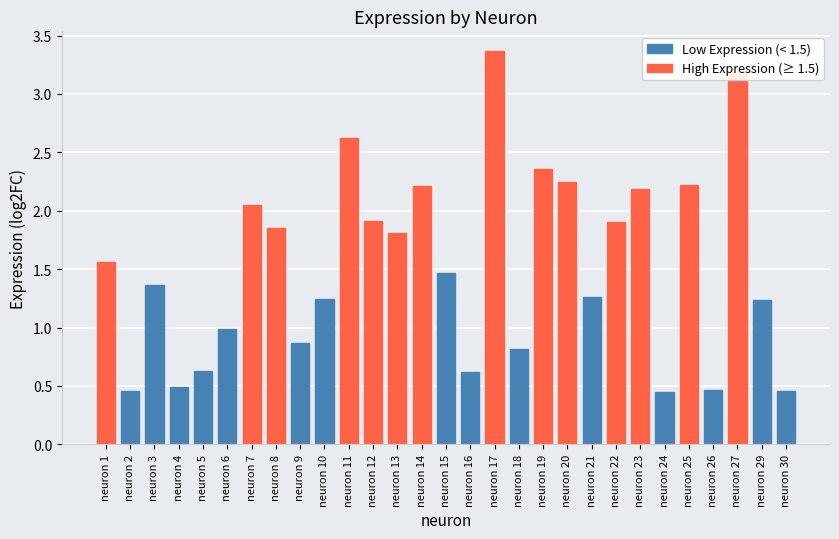

What is the total value across all series at neuron 2?

0.5